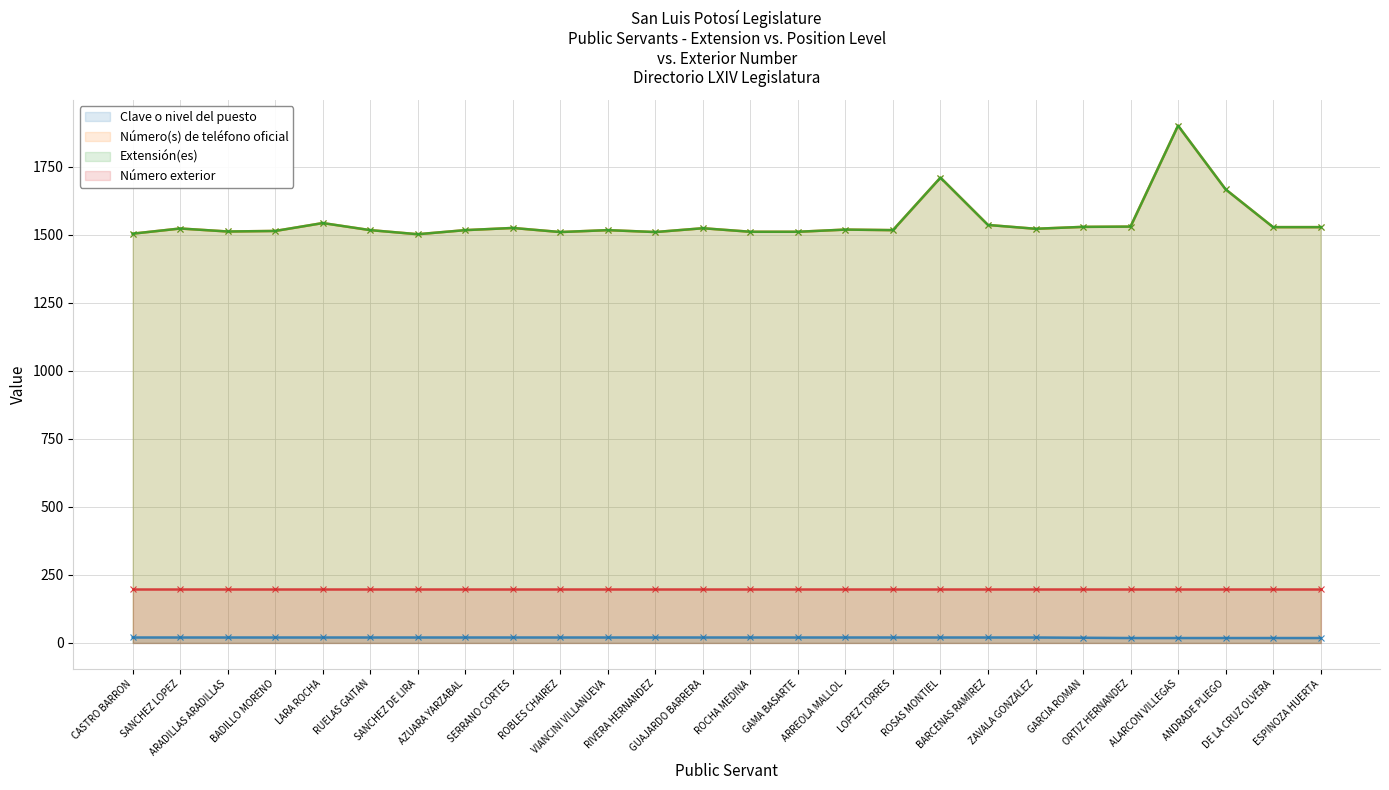

Between AZUARA YARZABAL and GAMA BASARTE, which series saw the biggest shift?

Número(s) de teléfono oficial